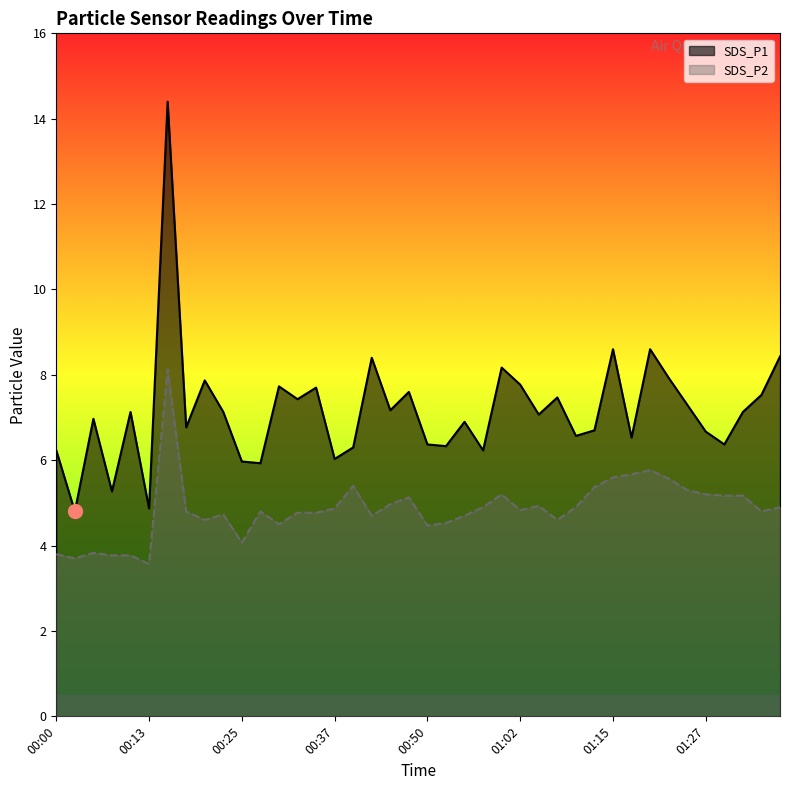

What is the approximate value of SDS_P2 at 01:27?

5.2